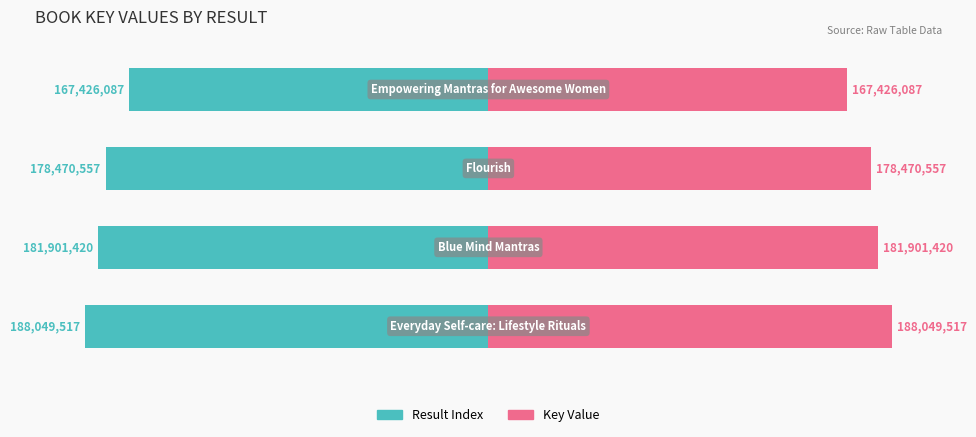

Is it true that Key Value equals 17.3 at 1?

False